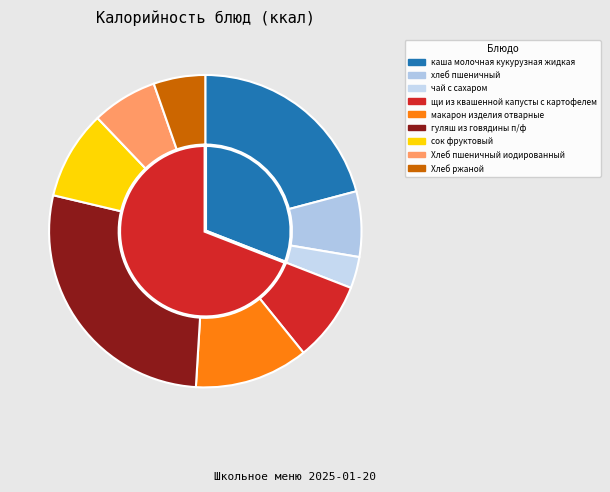

Is гуляш из говядины п/ф the majority of the pie?

No